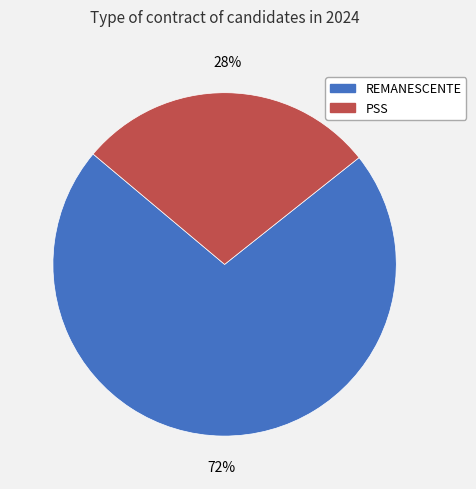

How many slices are in this pie chart?

2